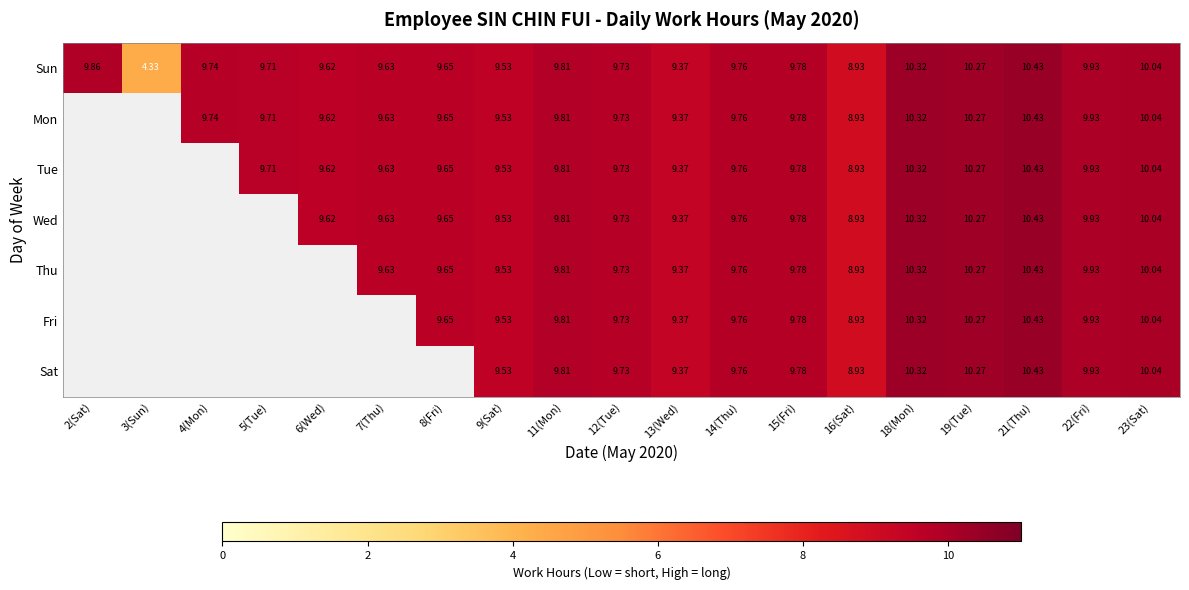

Is the value of Sat at 18(Mon) greater than the value of Wed at 9(Sat)?

Yes